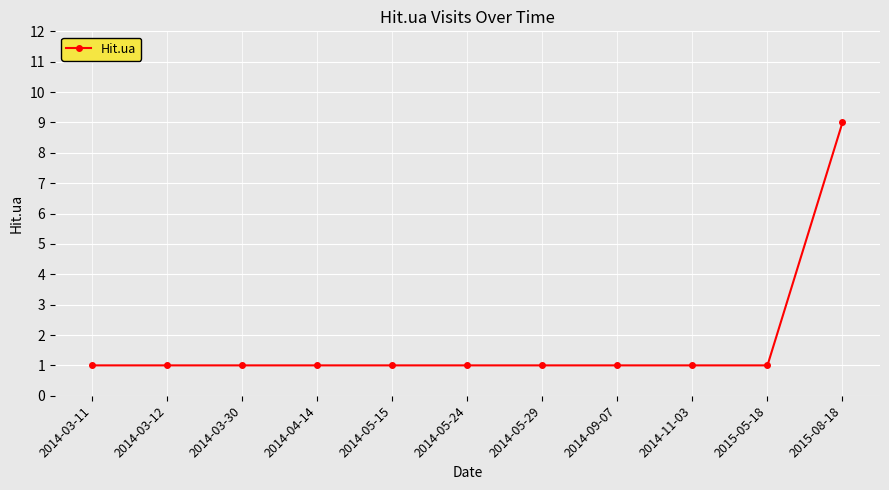

What is the label of the 8th point from the left?

2014-09-07